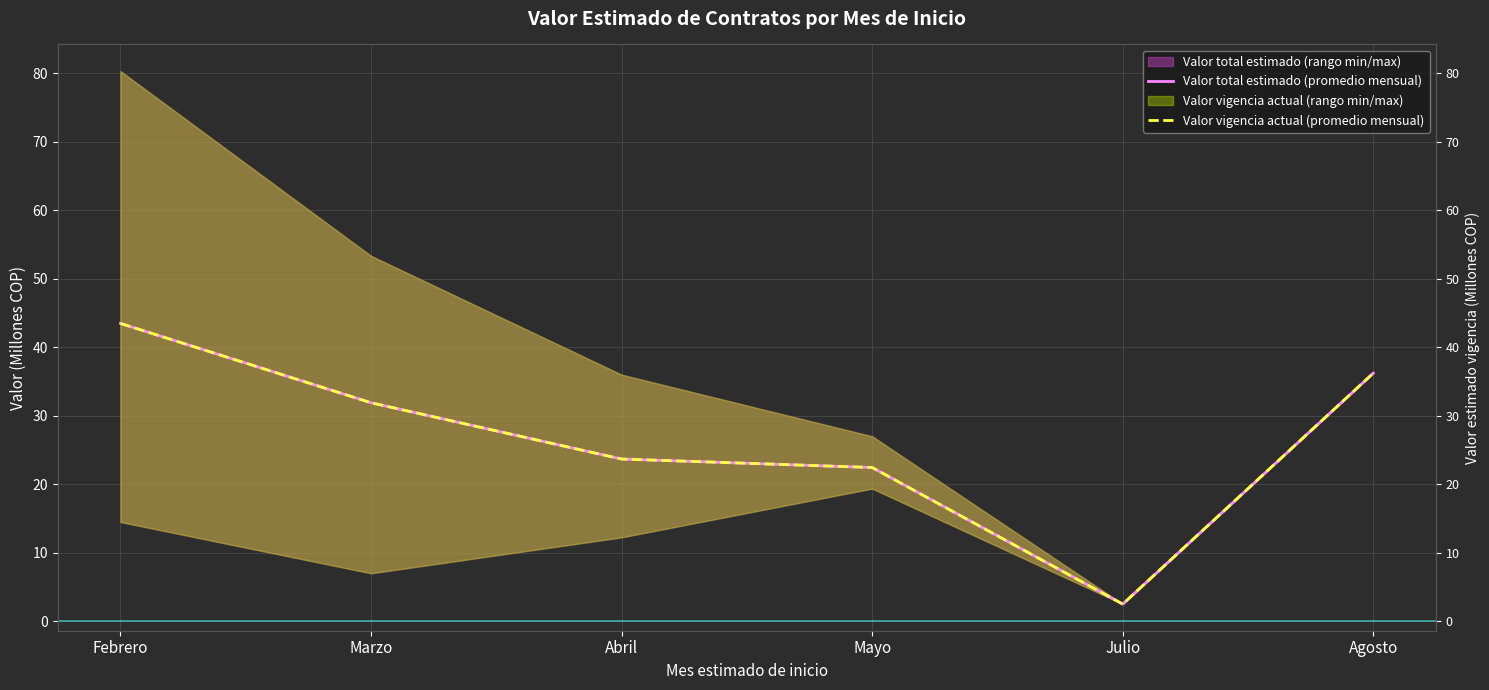

Between Abril and Mayo, which is larger?

Abril